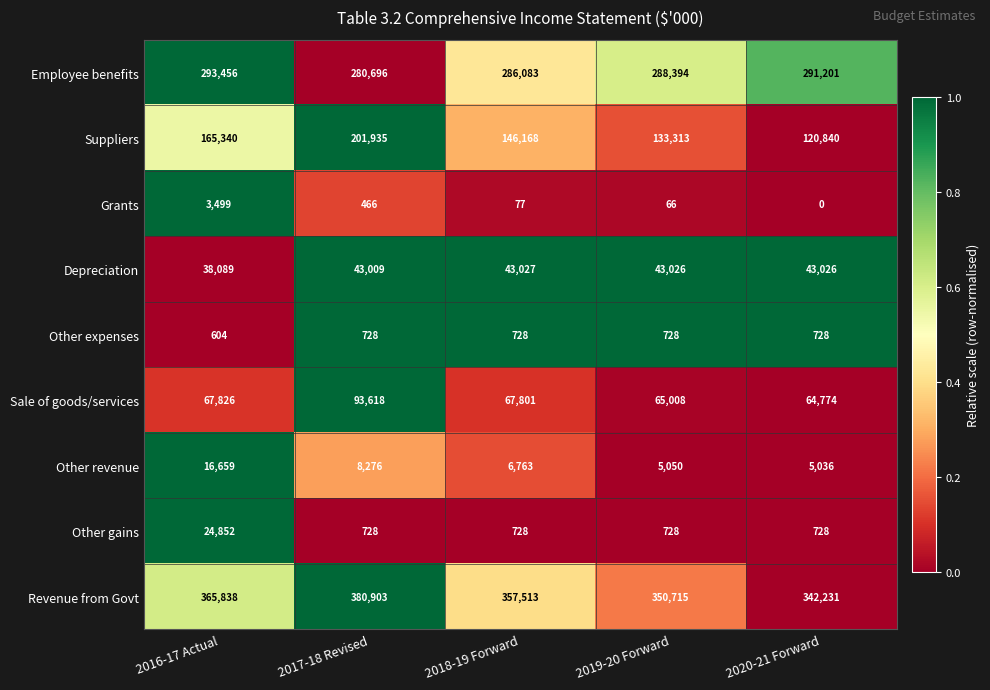

Which series has the largest total across all categories?

Revenue from Govt